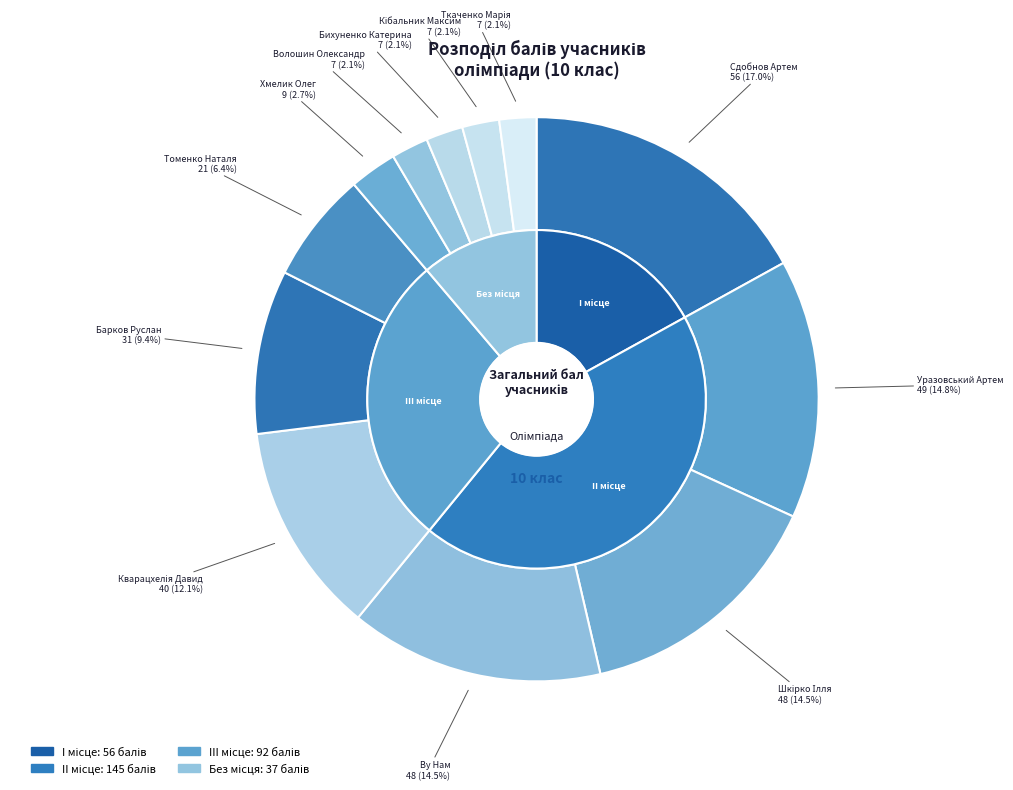

To the nearest percent, what percentage of the pie is Ву Нам Лап Динь (II)?

15%